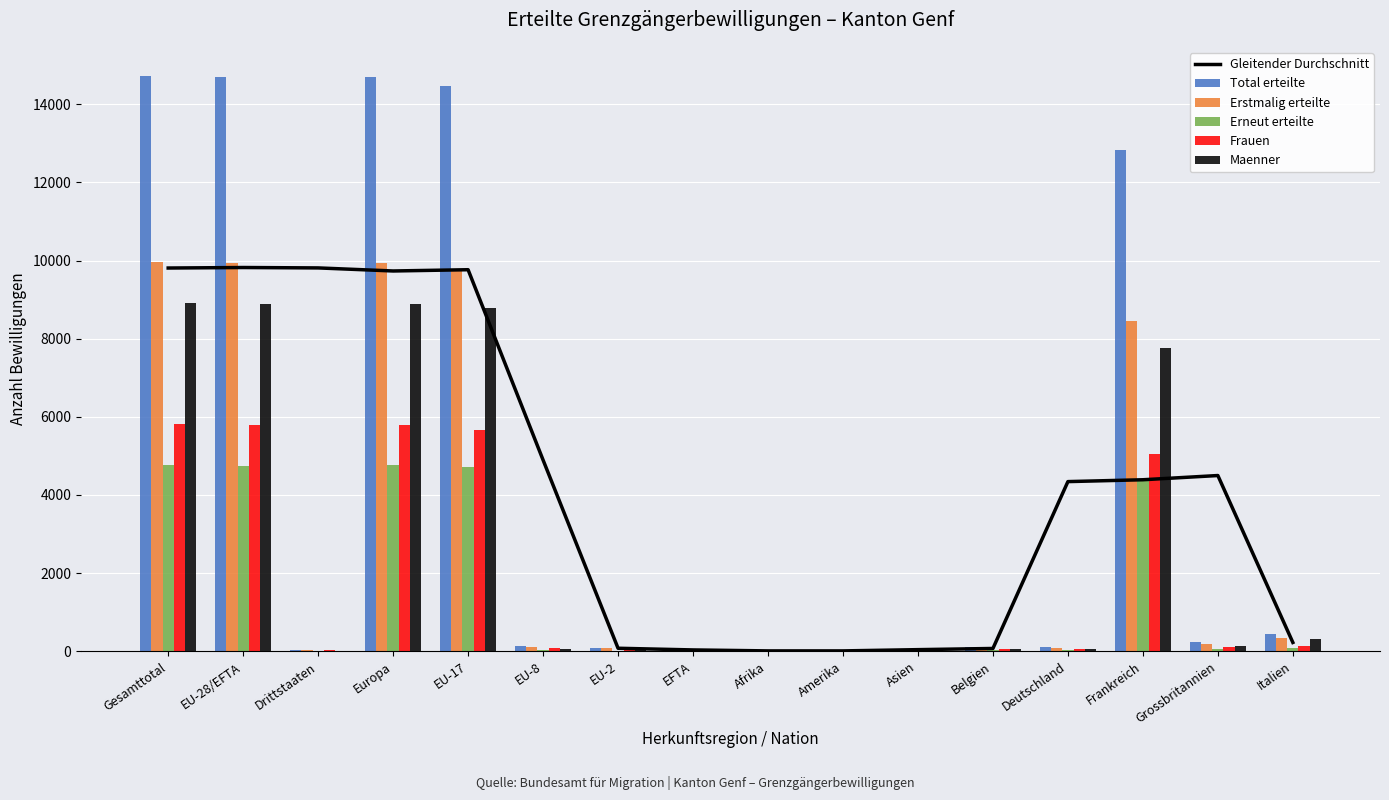

What is the label of the 6th bar from the left?

EU-8